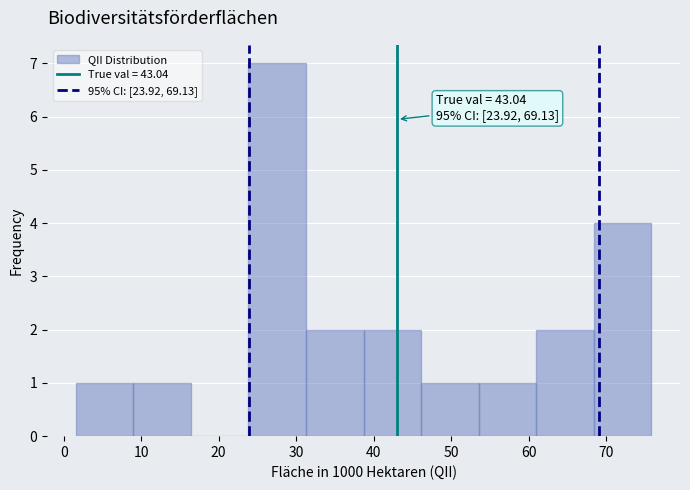

Over which range of the x-axis is the bar tallest?

24 to 31